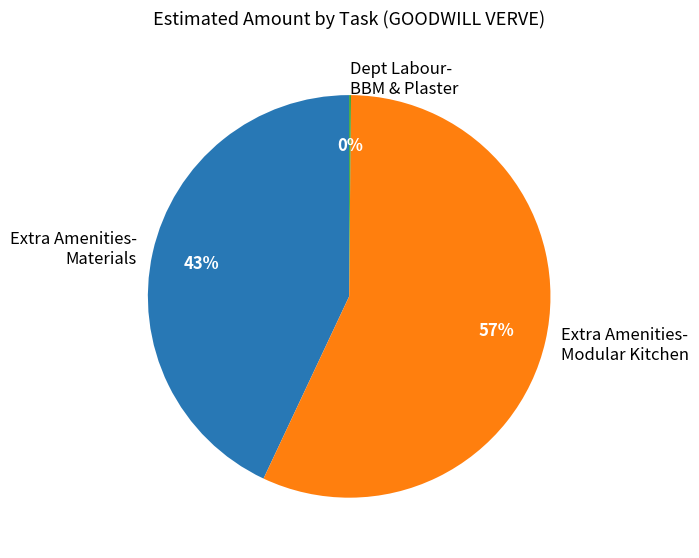

Combined, do Extra Amenities- Modular Kitchen and Extra Amenities- Materials account for over 50%?

Yes